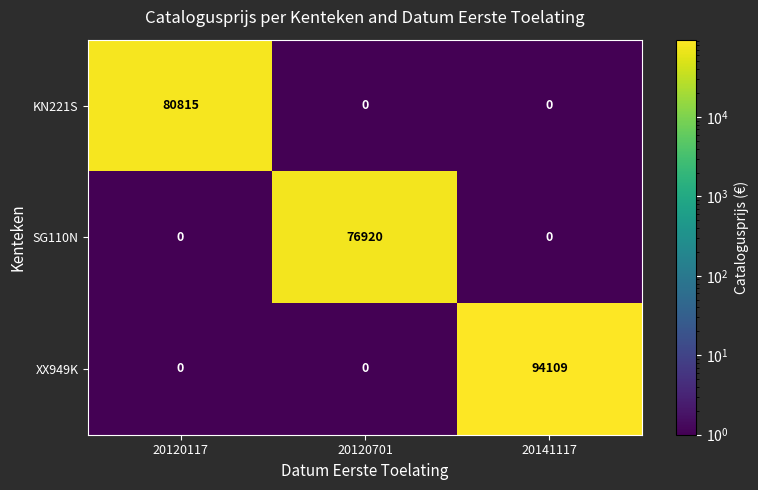

List the series in order of their overall mean, highest first.

XX949K, KN221S, SG110N